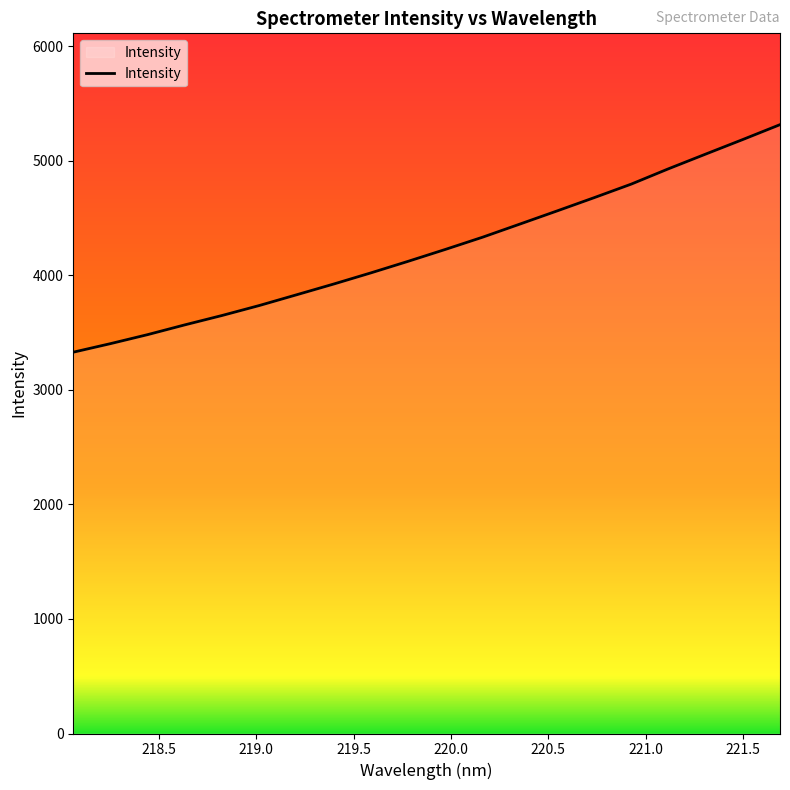

What is the greatest value displayed?

5317.1